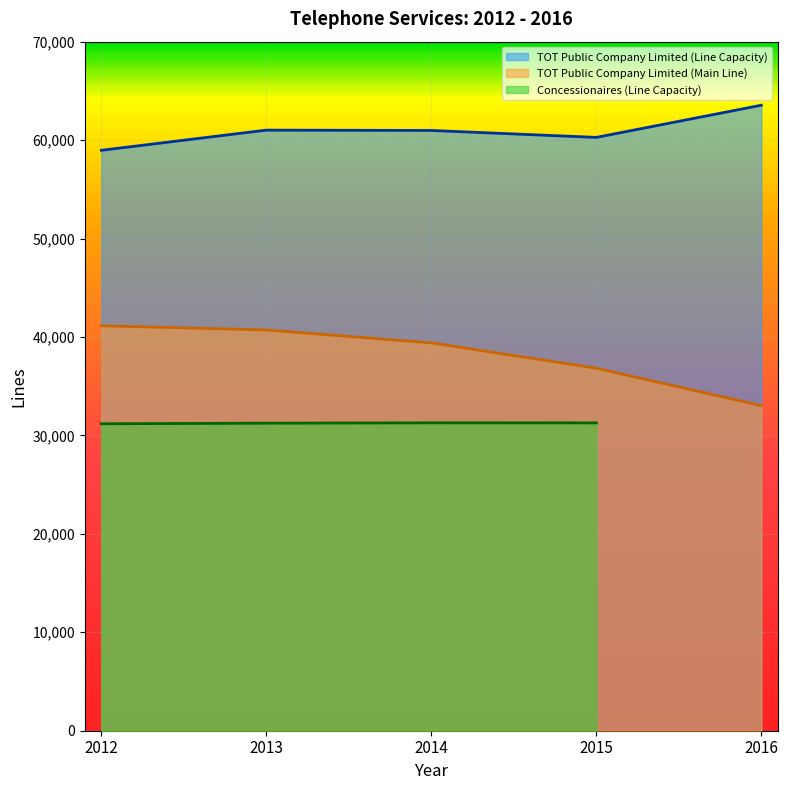

True or false: TOT Public Company Limited (Line Capacity) and TOT Public Company Limited (Main Line) cross at least once.

False